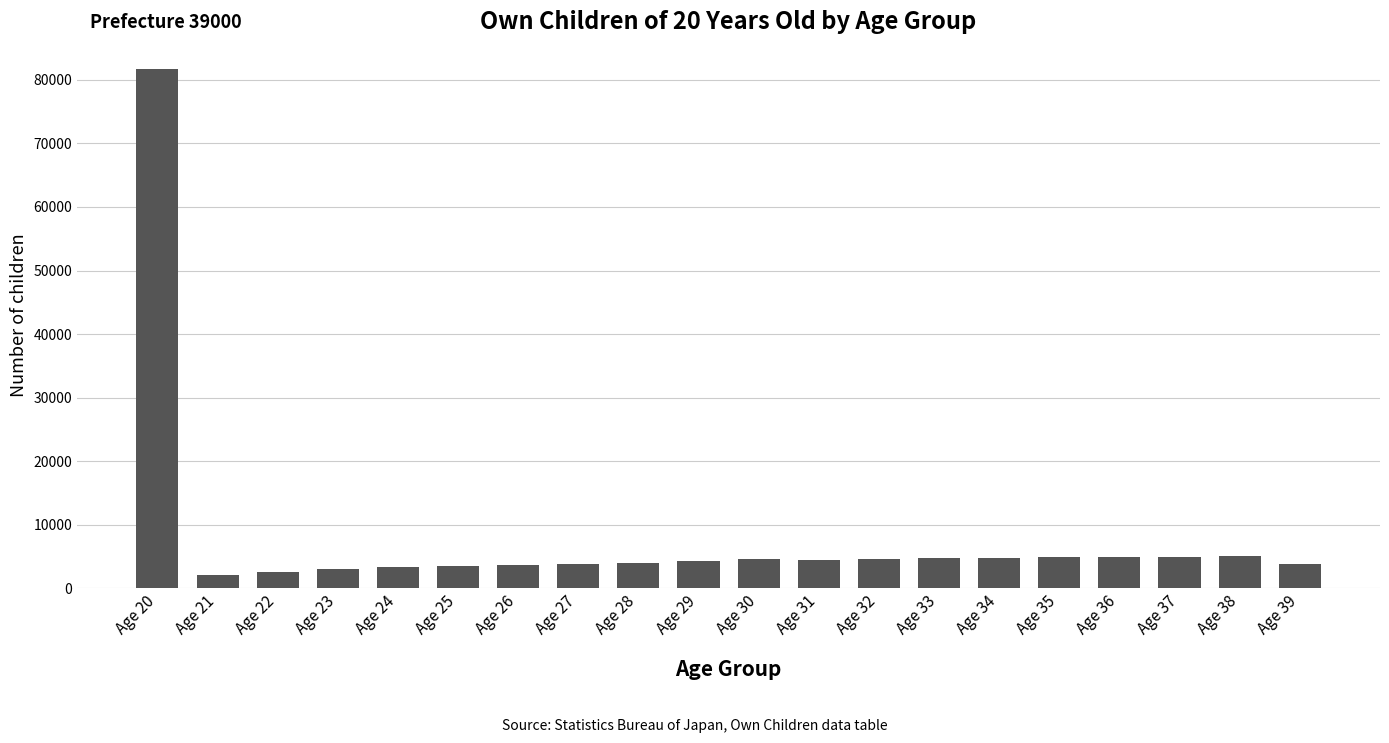

How many data points are less than 4493?

10